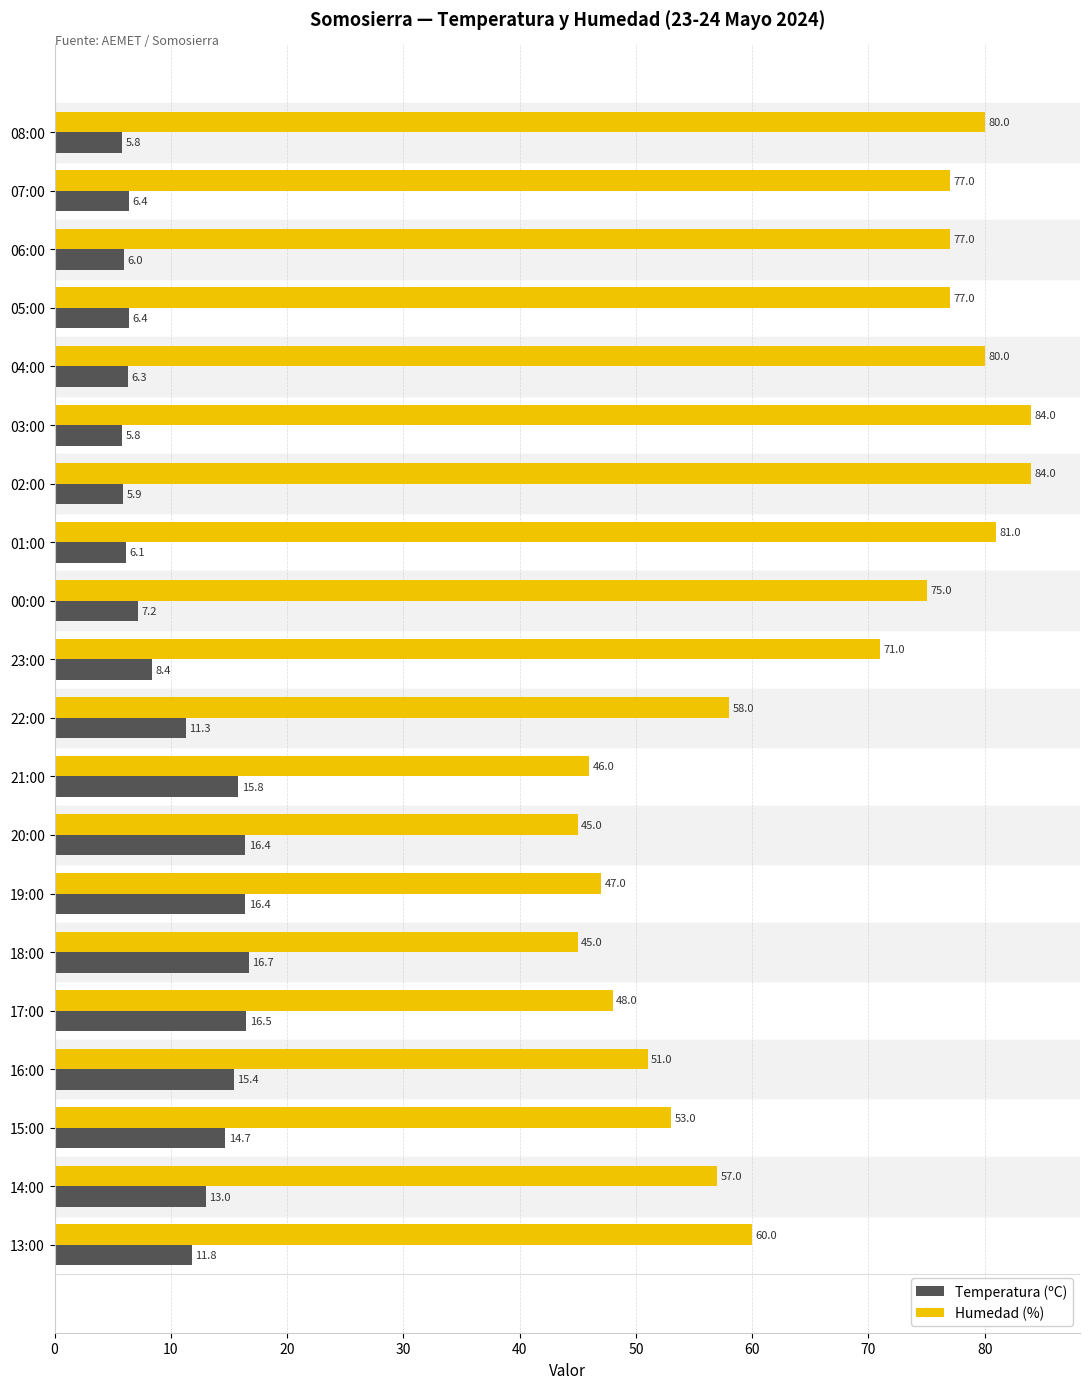

Rank the series at 00:00 from lowest to highest value.

Temperatura (ºC), Humedad (%)